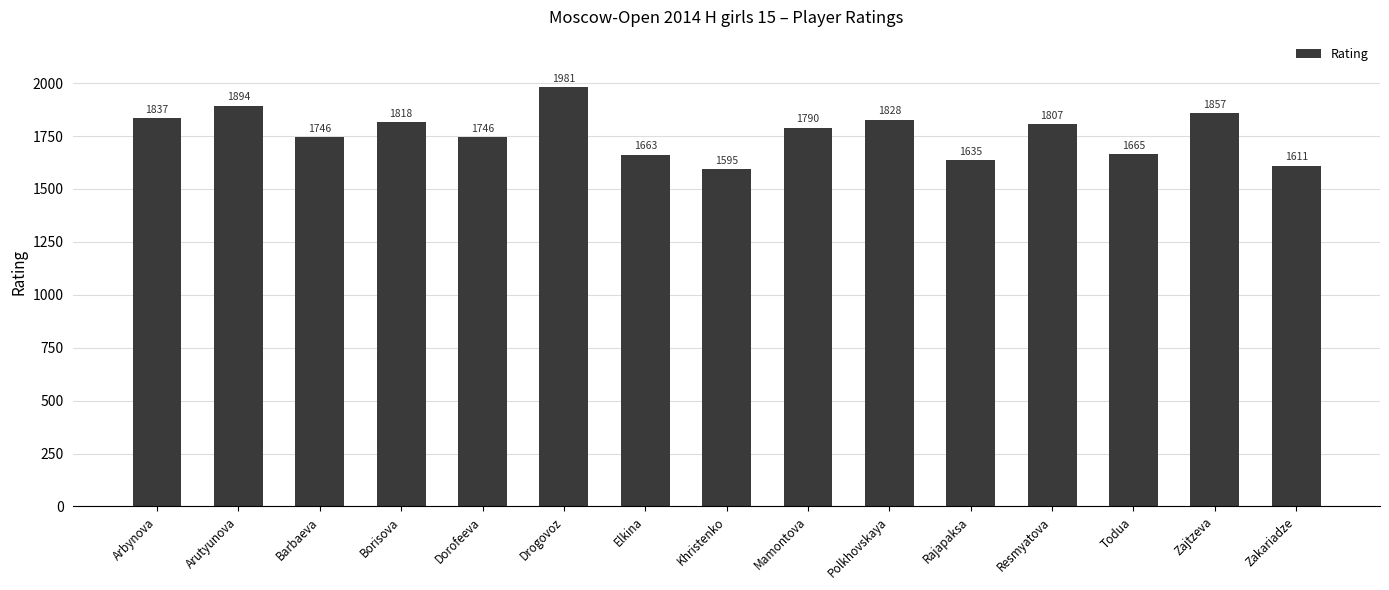

True or false: the data shows 2535 at Zajtzeva.

False